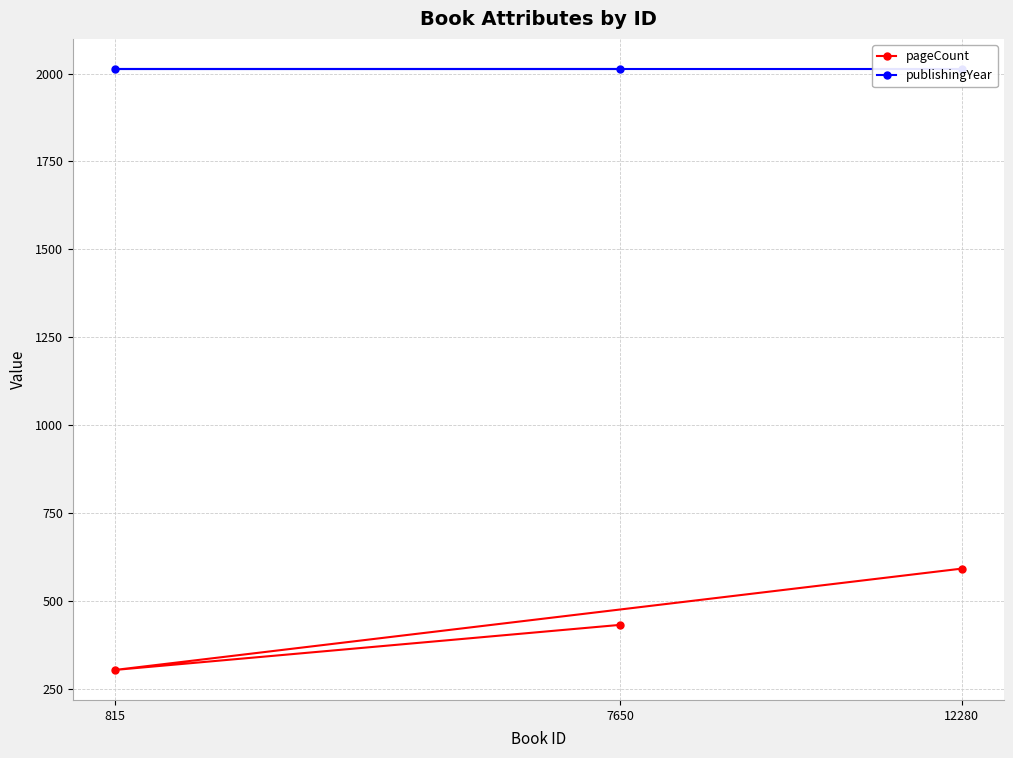

What is the greatest value displayed?

2013